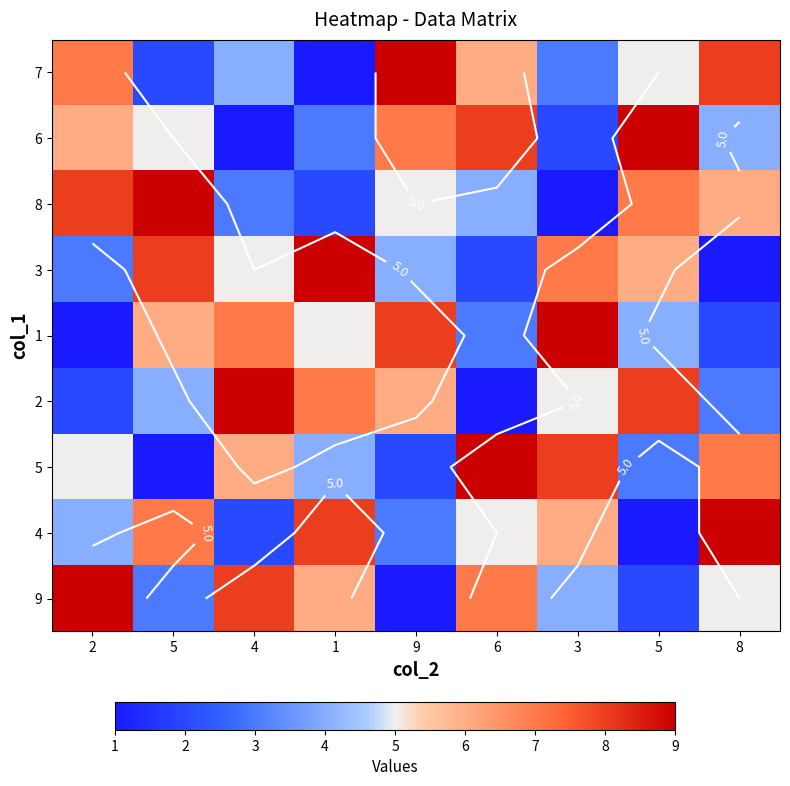

What is the total value across all series at 1?

45